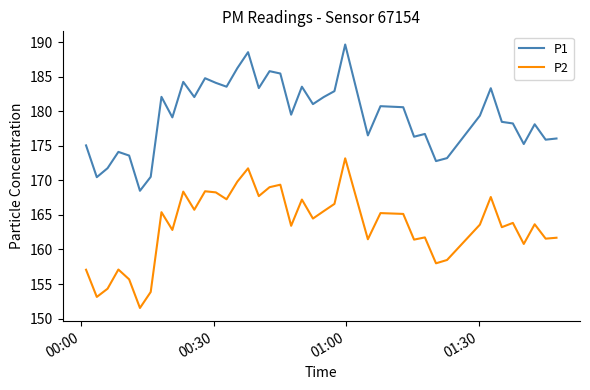

Which series has the largest total across all categories?

P1